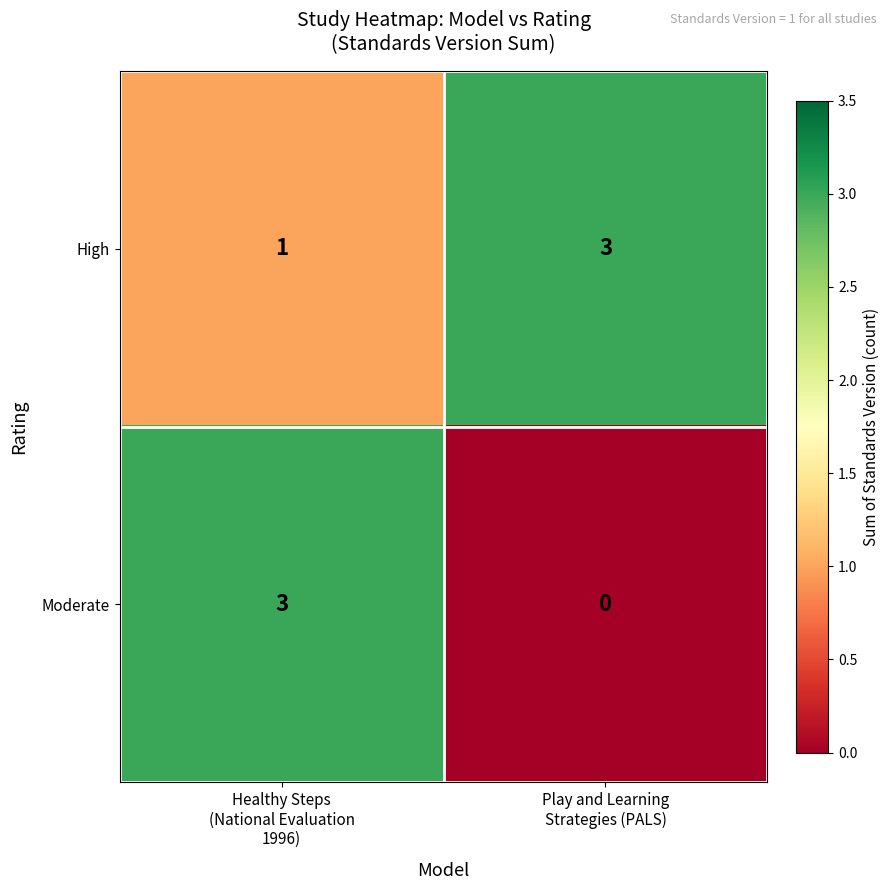

Which series has the largest total across all categories?

High